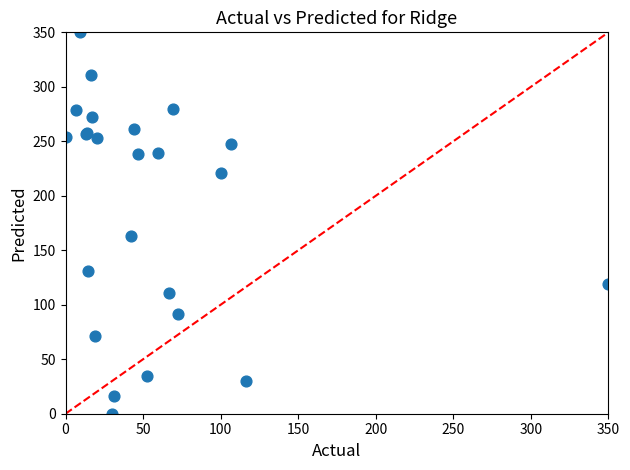

What Y value in the scatter plot is closest to 175?

162.9